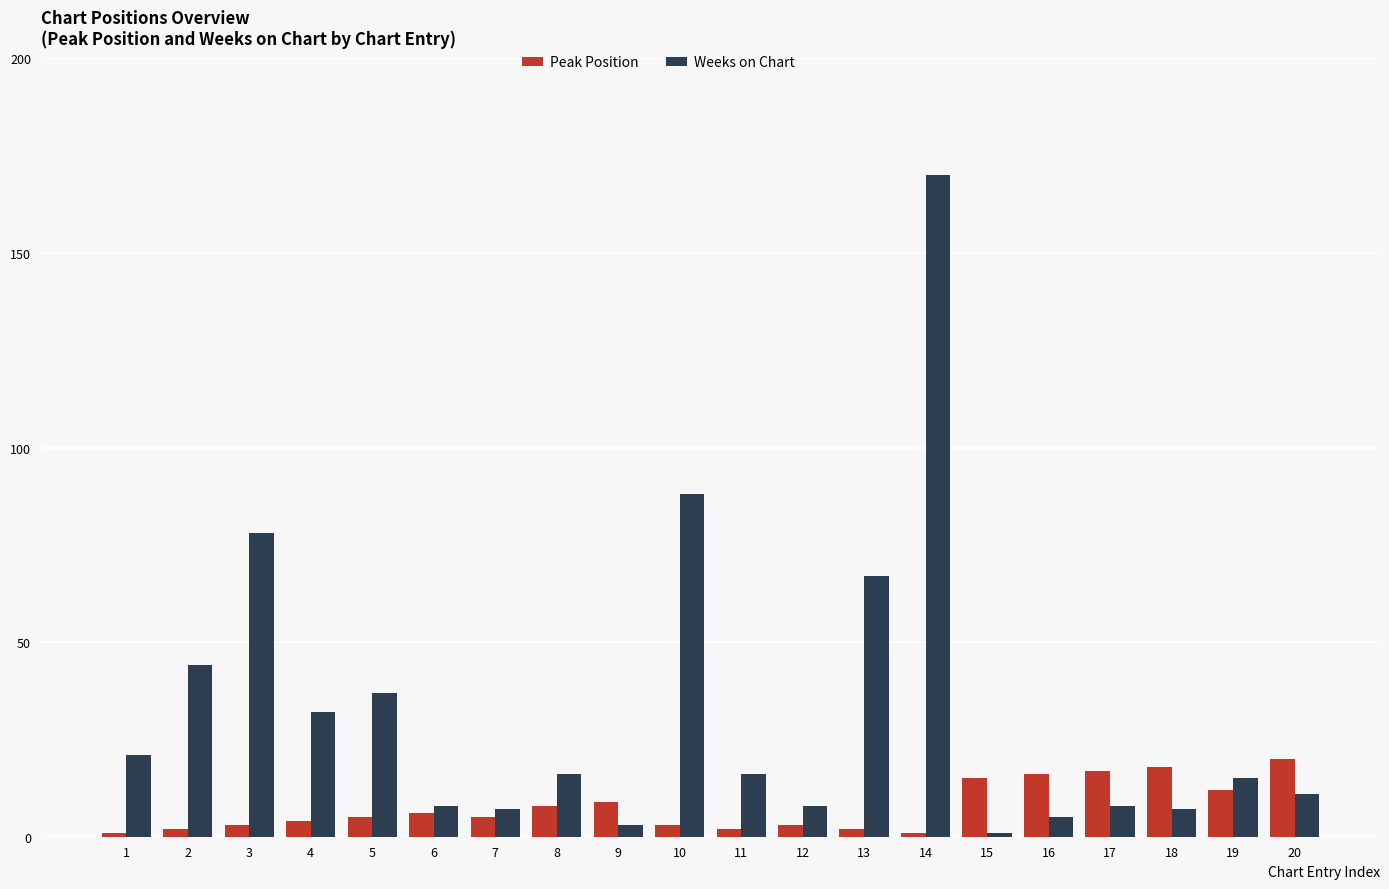

Reading left to right, what are all the values shown in this chart?

Peak Position: 1=1	2=2	3=3	4=4	5=5	6=6	7=5	8=8	9=9	10=3	11=2	12=3	13=2	14=1	15=15	16=16	17=17	18=18	19=12	20=20
Weeks on Chart: 1=21	2=44	3=78	4=32	5=37	6=8	7=7	8=16	9=3	10=88	11=16	12=8	13=67	14=170	15=1	16=5	17=8	18=7	19=15	20=11